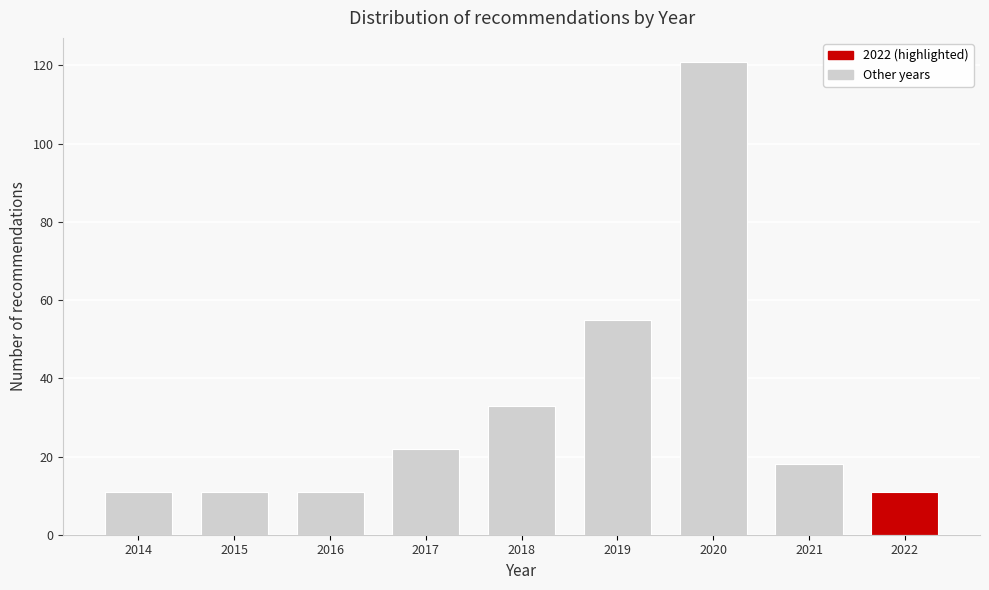

Reading right to left, what are all the values shown in this chart?

11	18	121	55	33	22	11	11	11